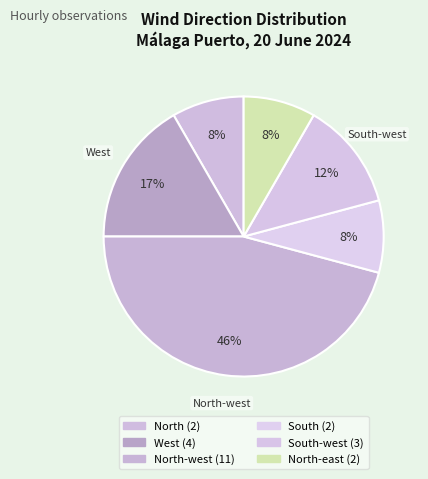

How many segments does this pie chart have?

6